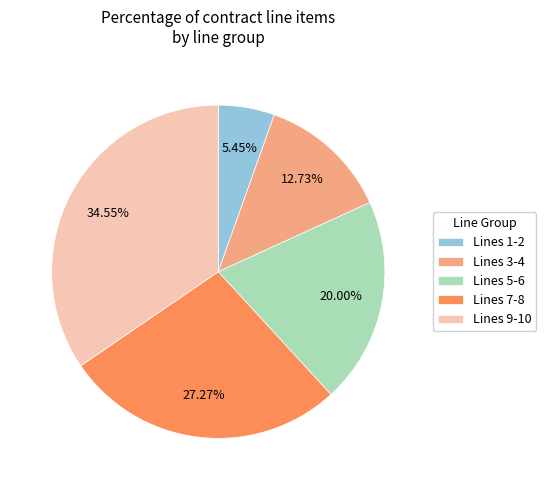

Which category has the biggest portion of the pie?

Lines 9-10